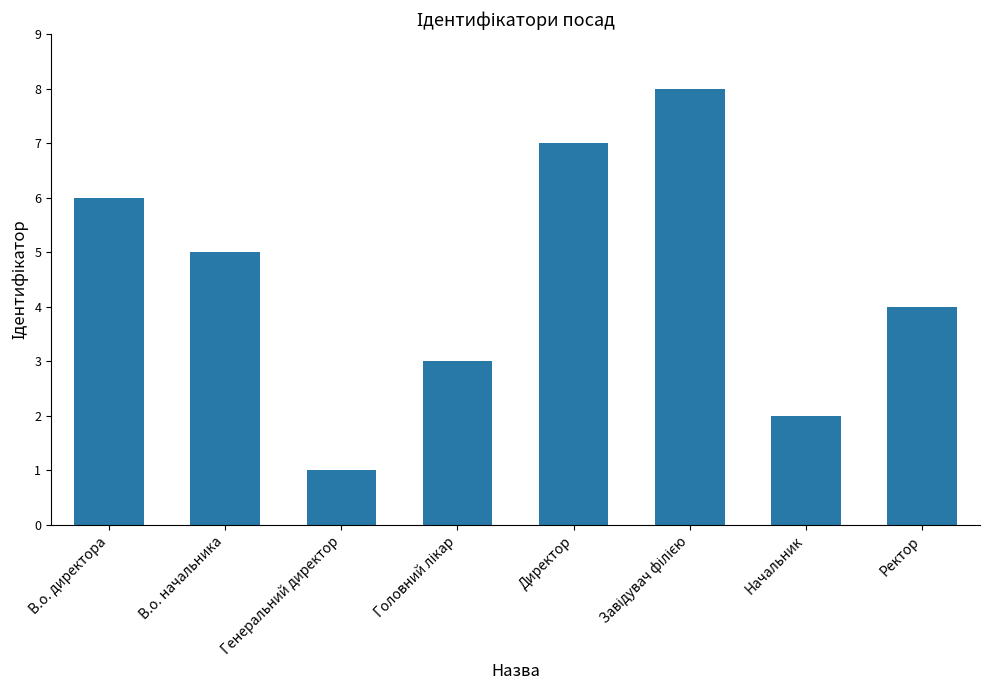

The value at Директор is 12. True or false?

False